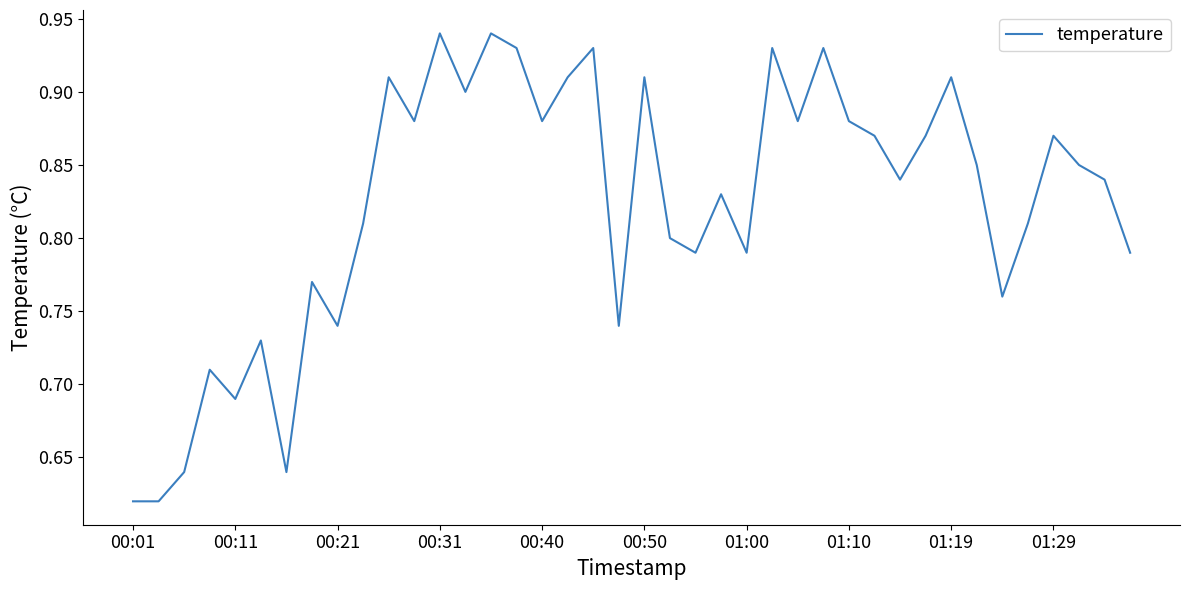

What is the difference between the maximum and minimum values?

0.3